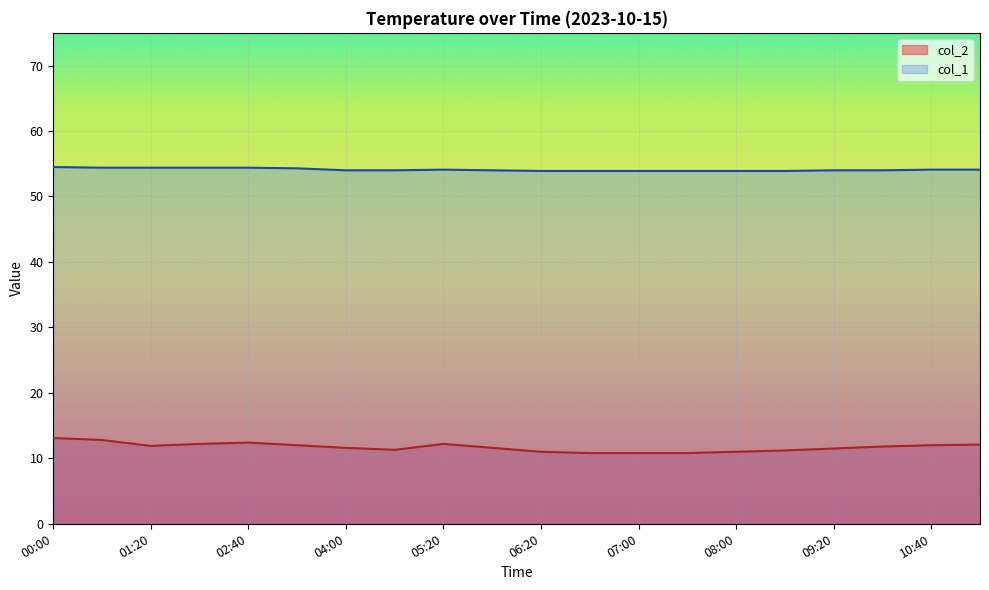

What is the sum of all col_2 values?

234.1